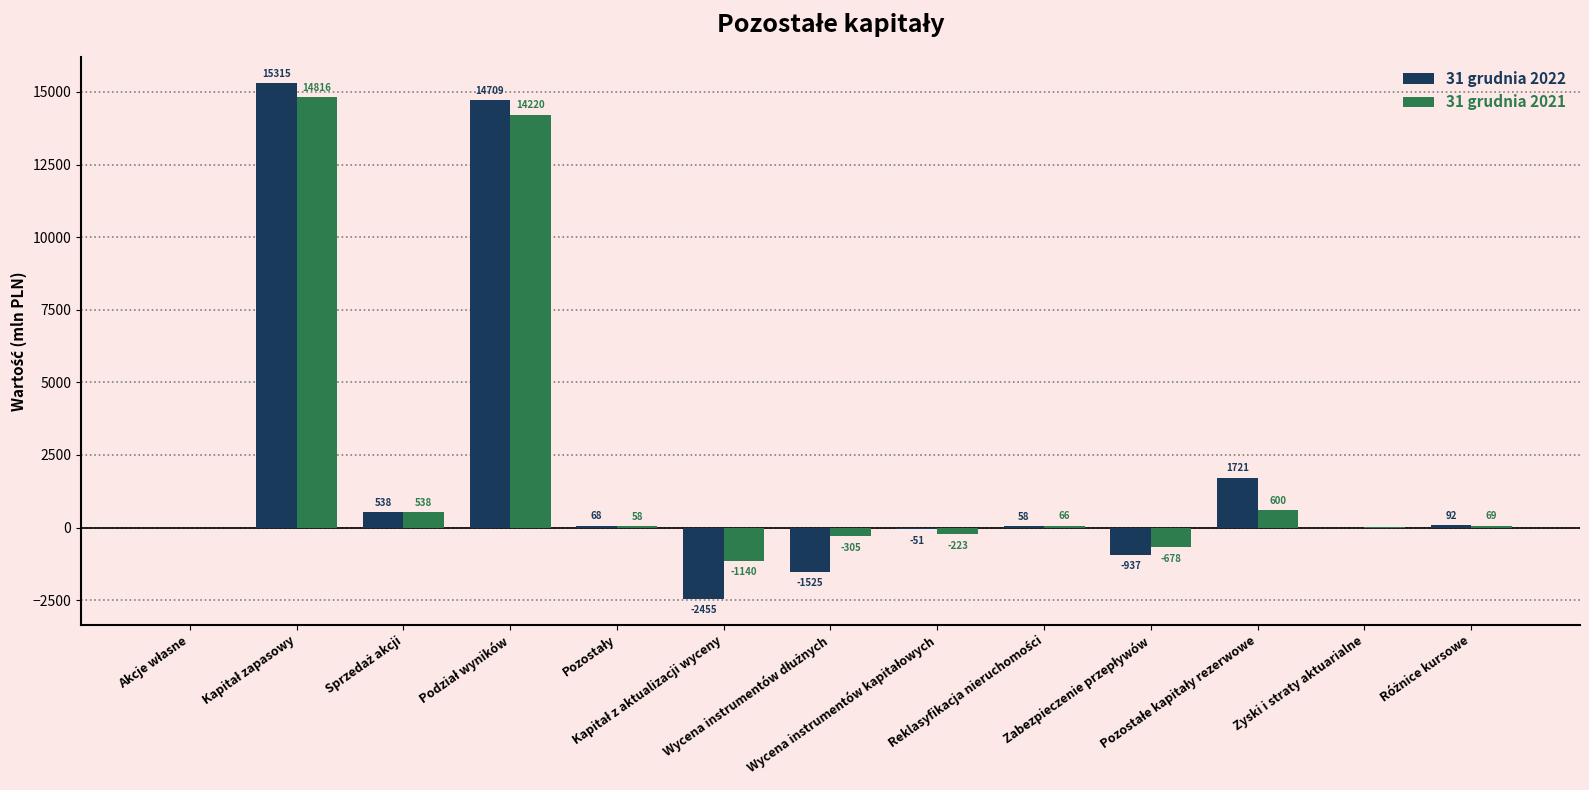

What is the maximum value for 31 grudnia 2022?

15315